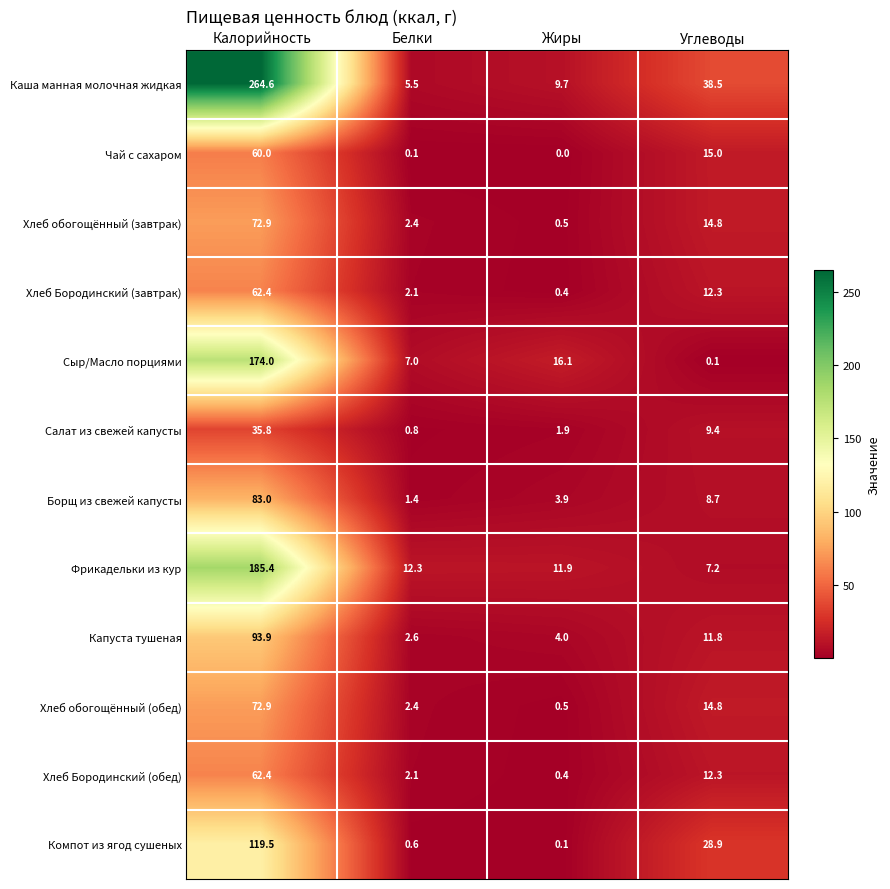

Is the value of Хлеб обогощённый (завтрак) at Углеводы greater than the value of Капуста тушеная at Белки?

Yes